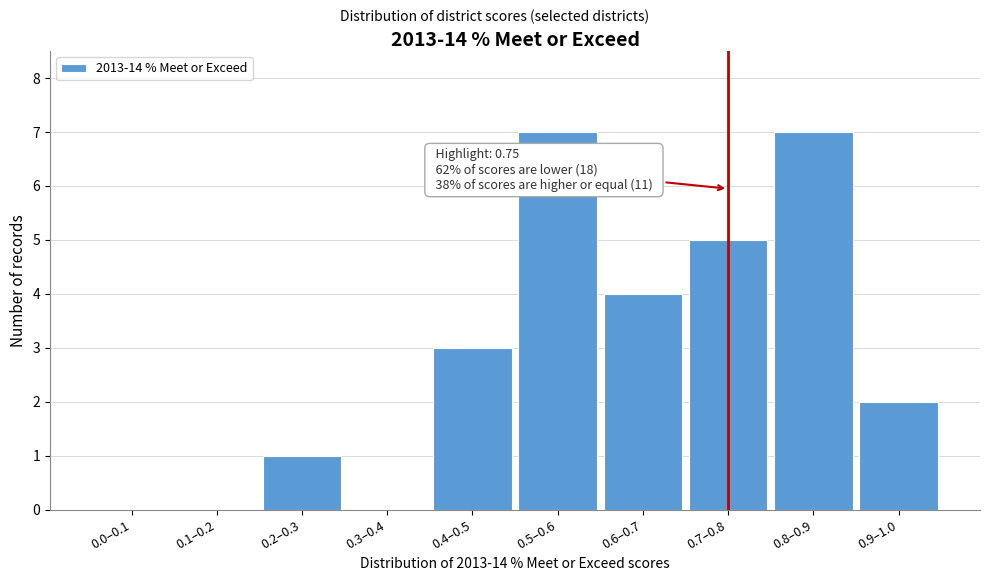

Reading left to right, extract all data points from this chart.

0.0–0.1=0	0.1–0.2=0	0.2–0.3=1	0.3–0.4=0	0.4–0.5=3	0.5–0.6=7	0.6–0.7=4	0.7–0.8=5	0.8–0.9=7	0.9–1.0=2